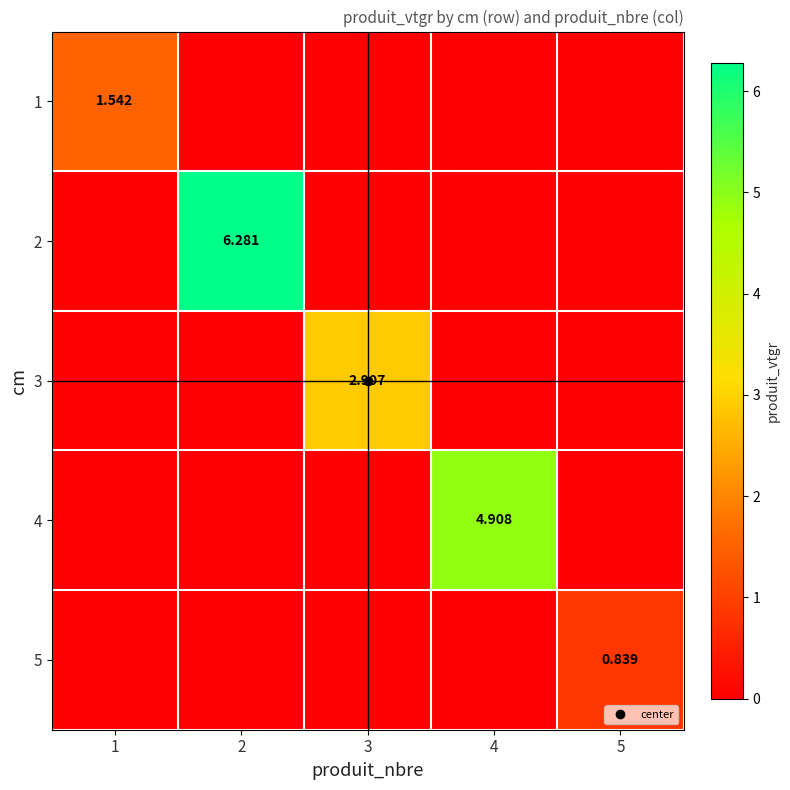

How many series are shown in this chart?

5